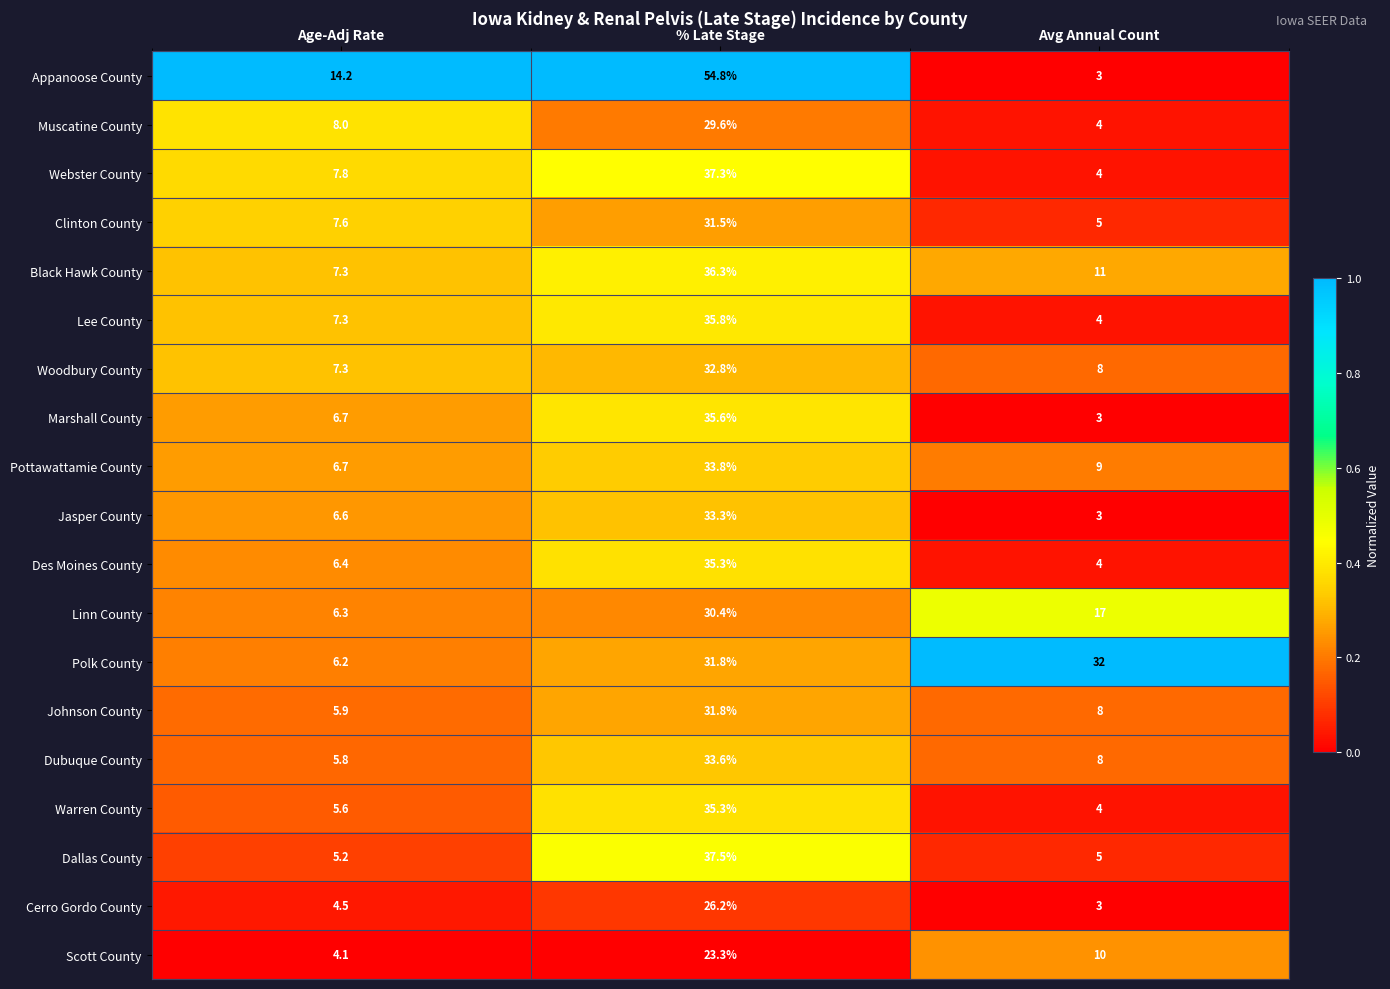

Which series has the largest range (max minus min)?

Appanoose County